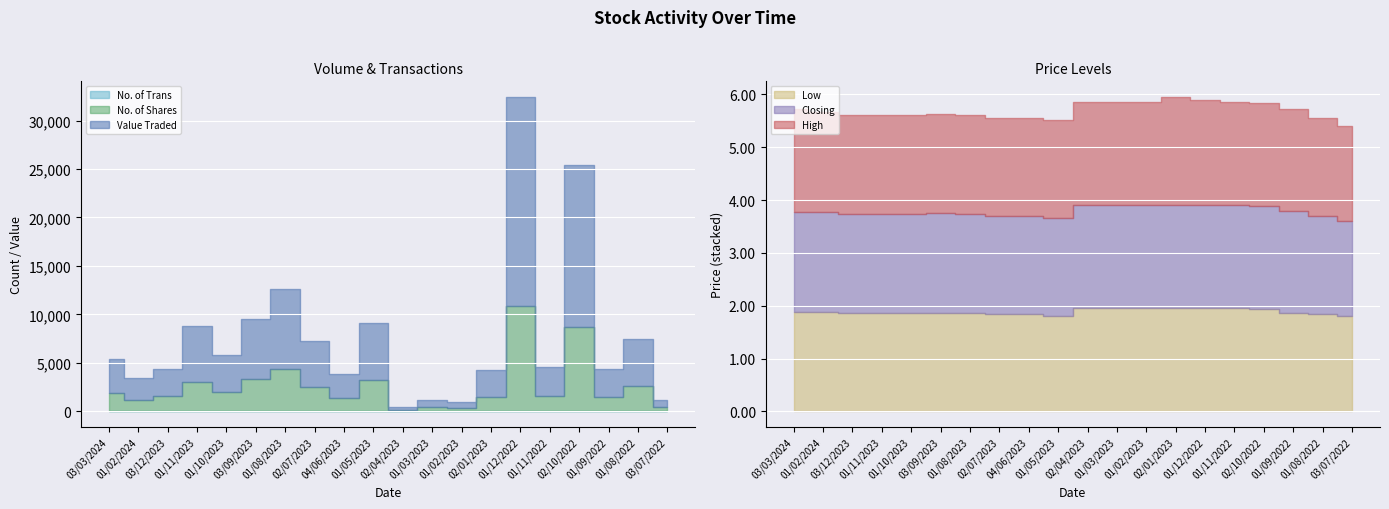

Between 02/07/2023 and 04/06/2023, which is larger?

02/07/2023